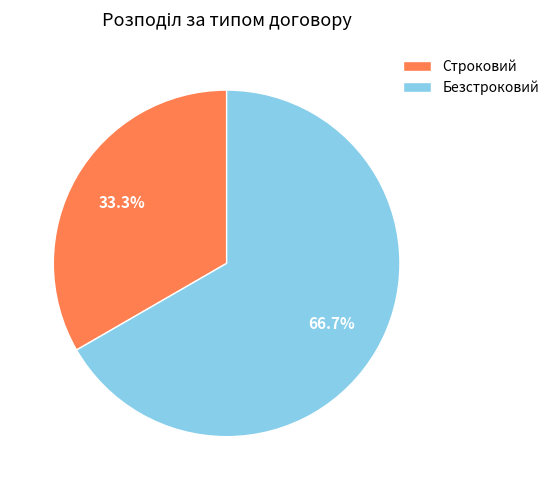

What is the ratio of the value at Безстроковий to the value at Строковий?

2.0